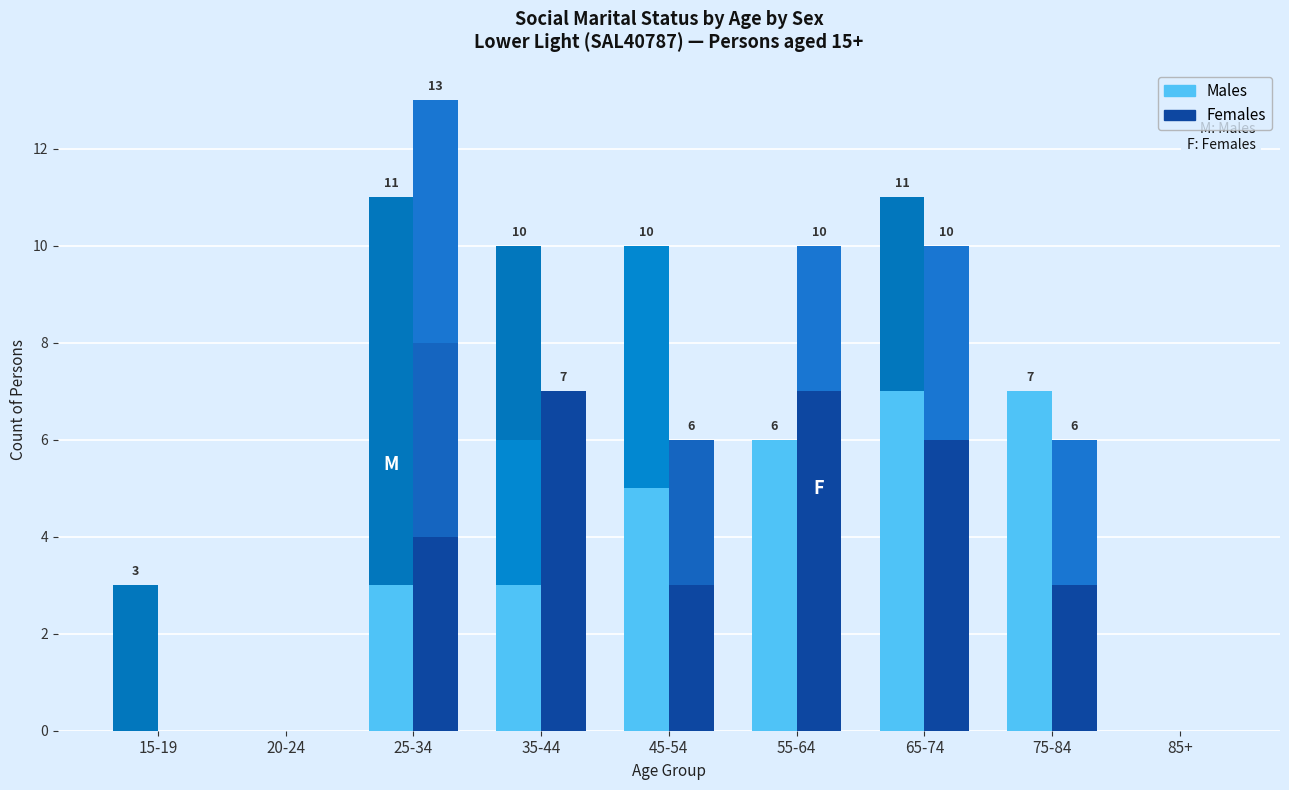

Between 55-64 and 85+, which series saw the biggest shift?

Females - Registered Marriage